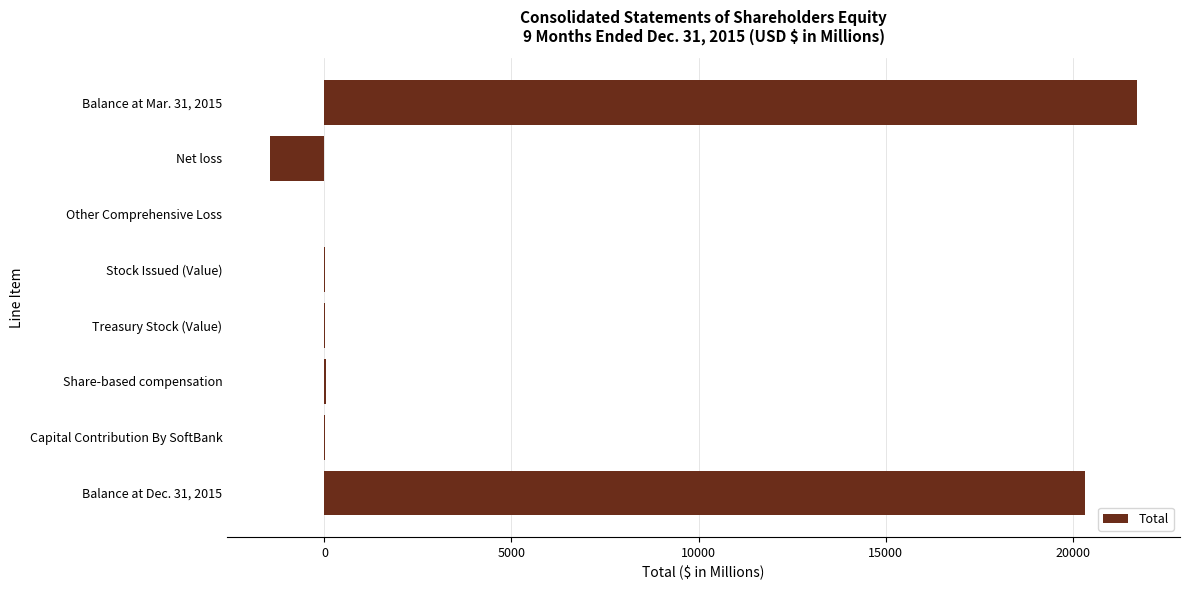

Does the chart contain stacked bars?

No